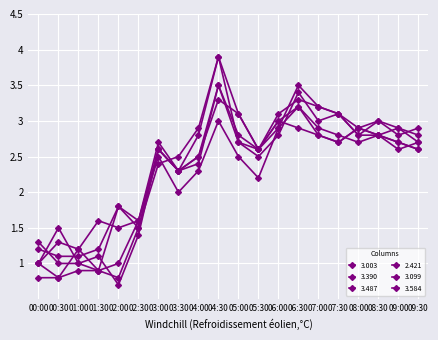

At which category is the sum across all series the highest?

04:30